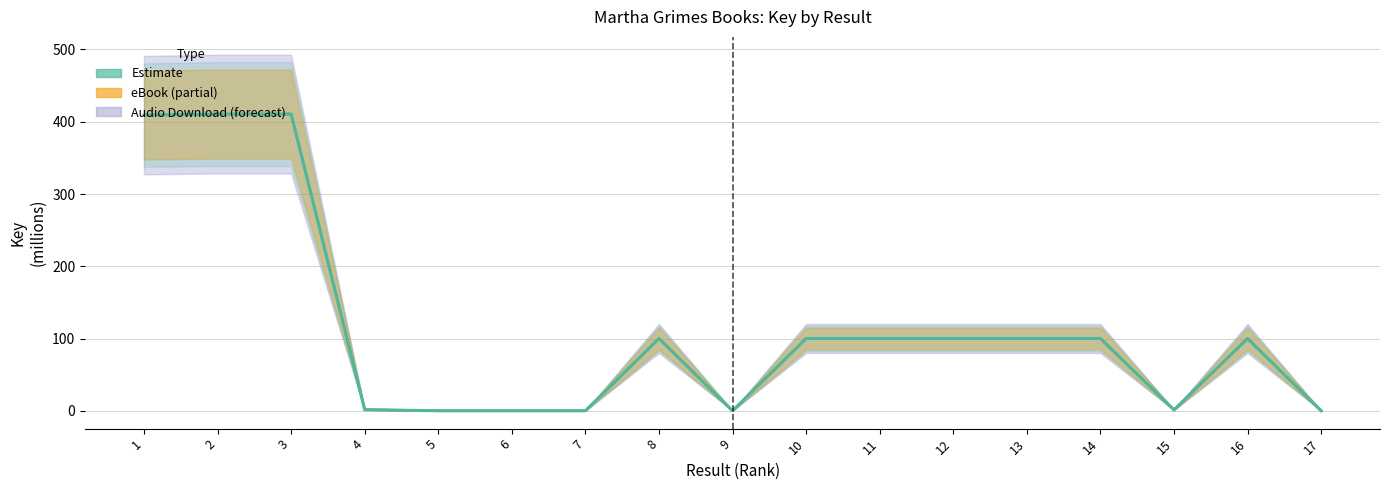

What is the average value?

113.9